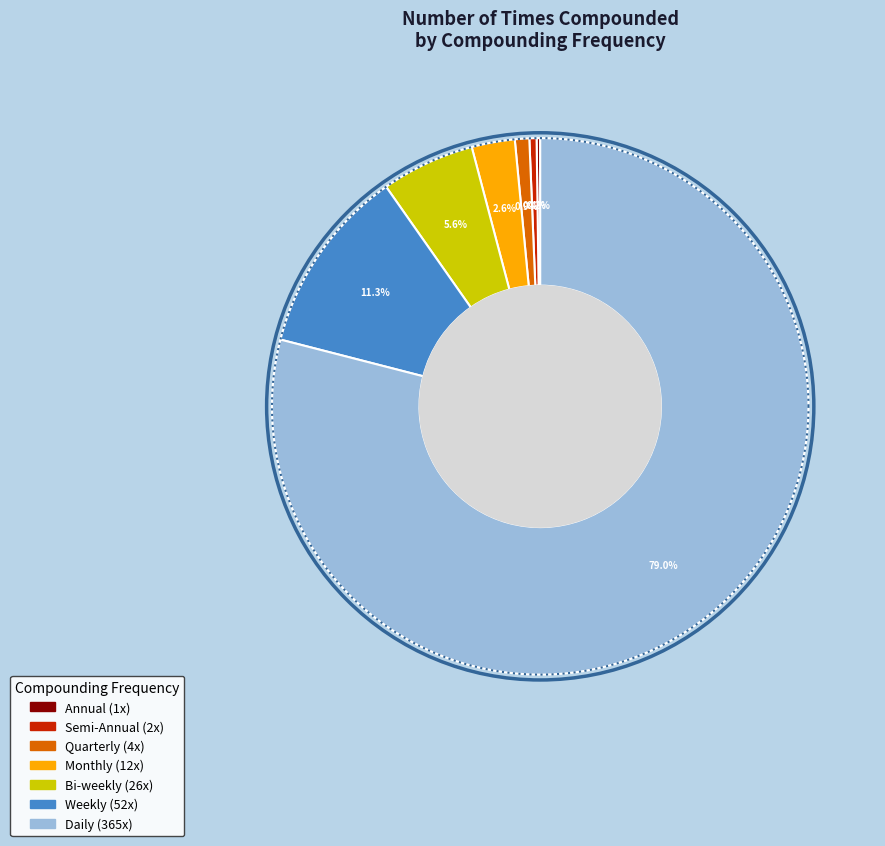

To the nearest percent, what is the combined percentage of Semi-Annual and Bi-weekly?

6%